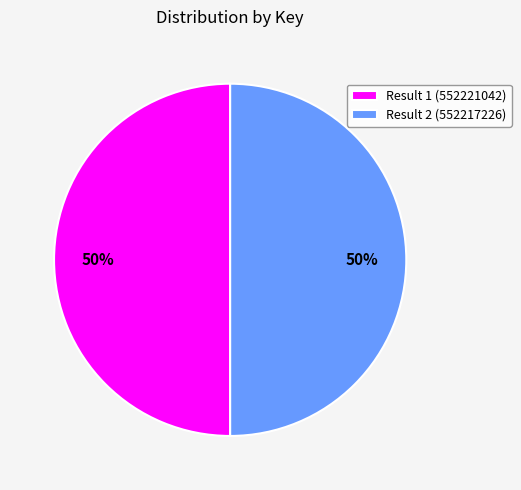

What percentage is the Result 2 (552217226) slice, to the nearest percent?

50%